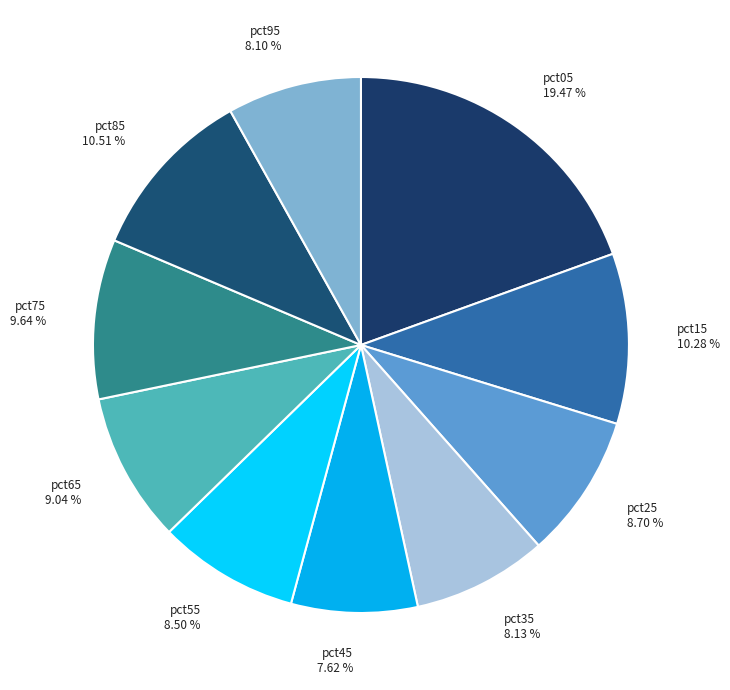

The pct35 slice represents 19% of the pie. True or false?

False